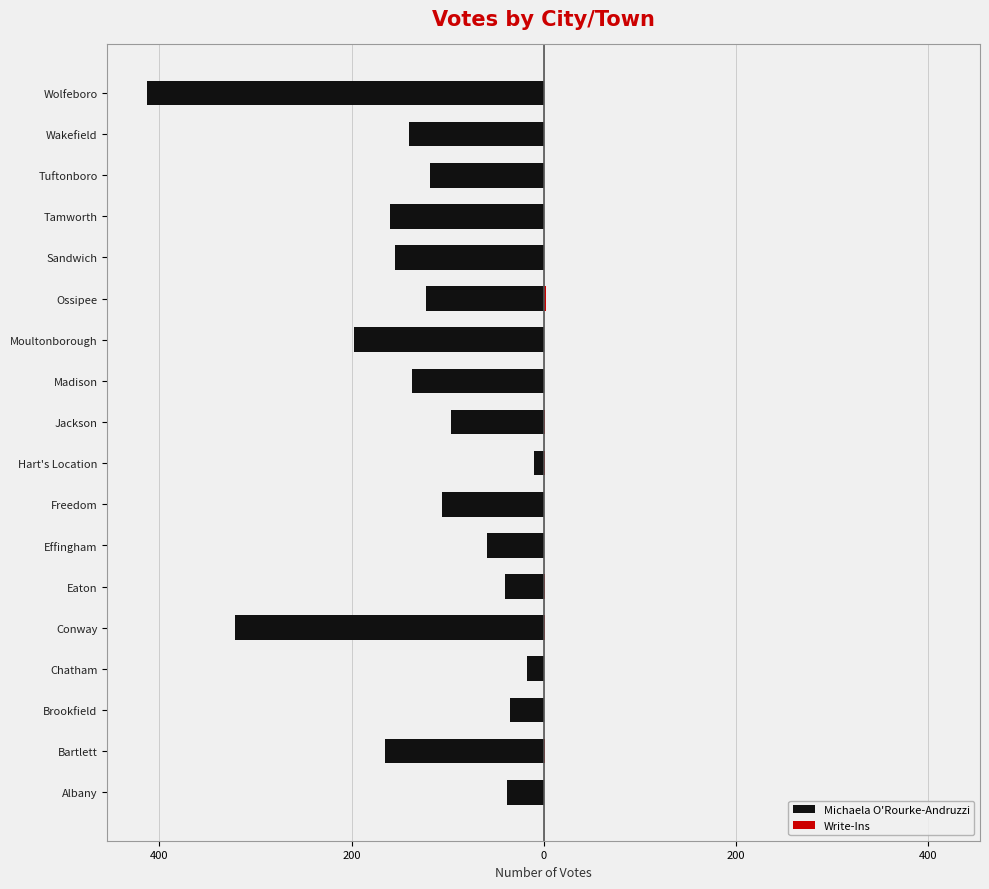

What is the value of the Michaela O'Rourke-Andruzzi bar at the 18th from the left?

-413